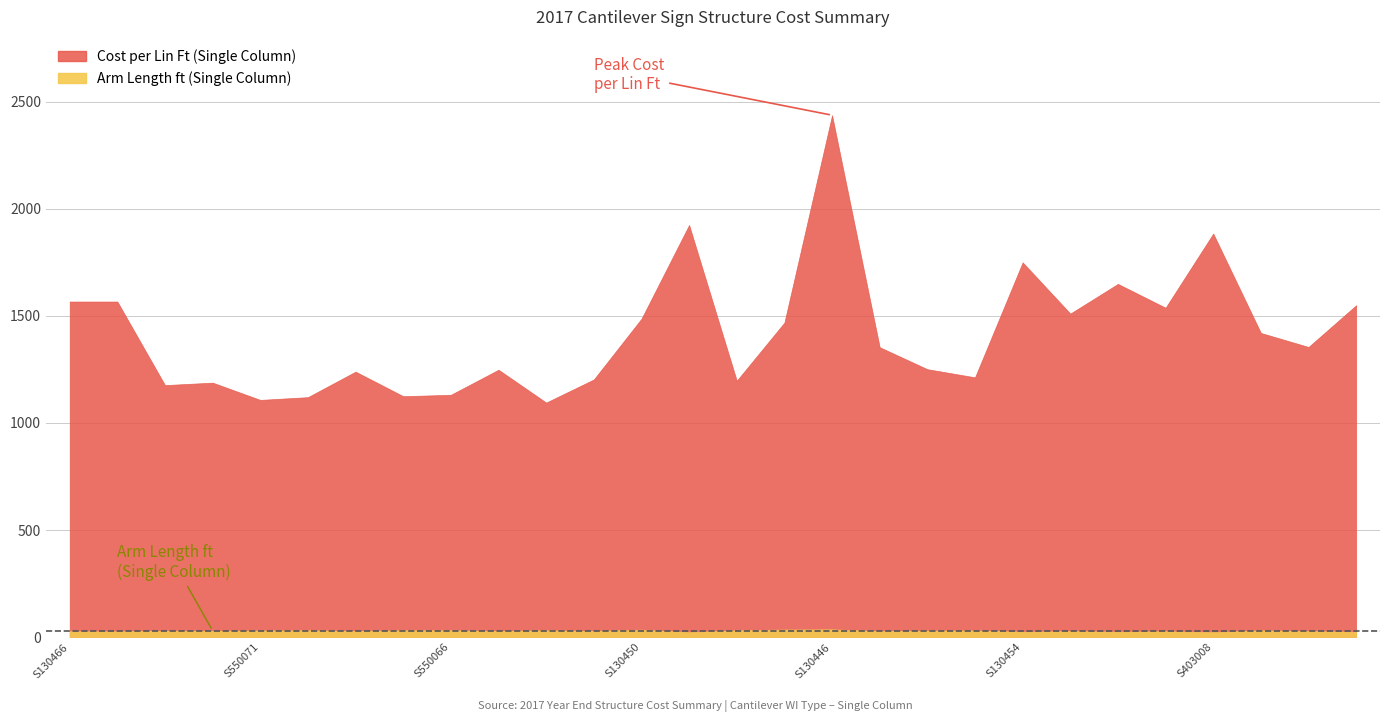

The Cost per Lin Ft (Single Column) series shows 1213.1 at S530106. True or false?

True